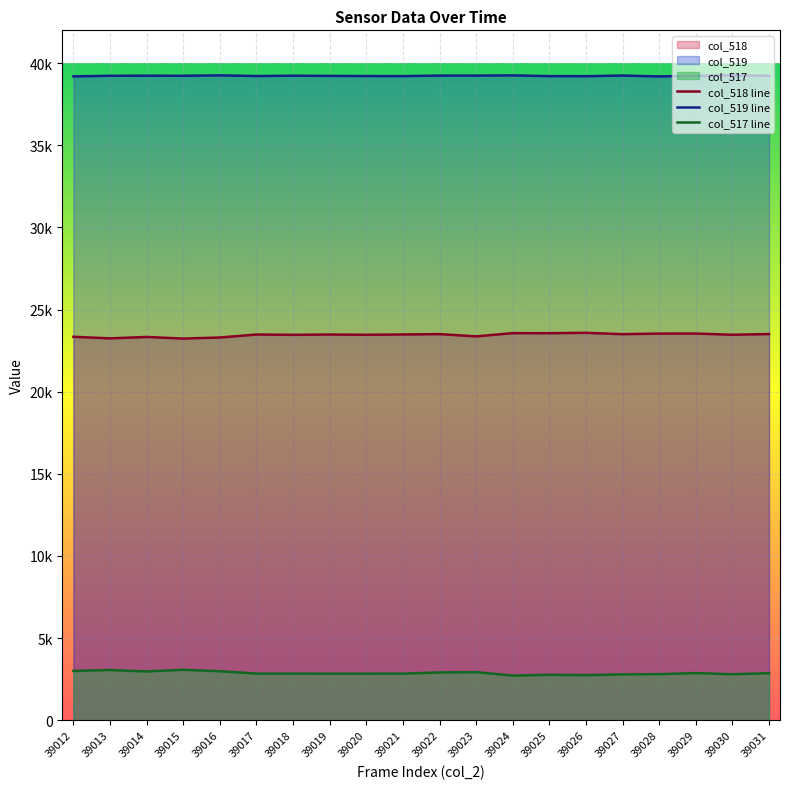

What are all the series names shown in the legend?

col_518, col_519, col_517